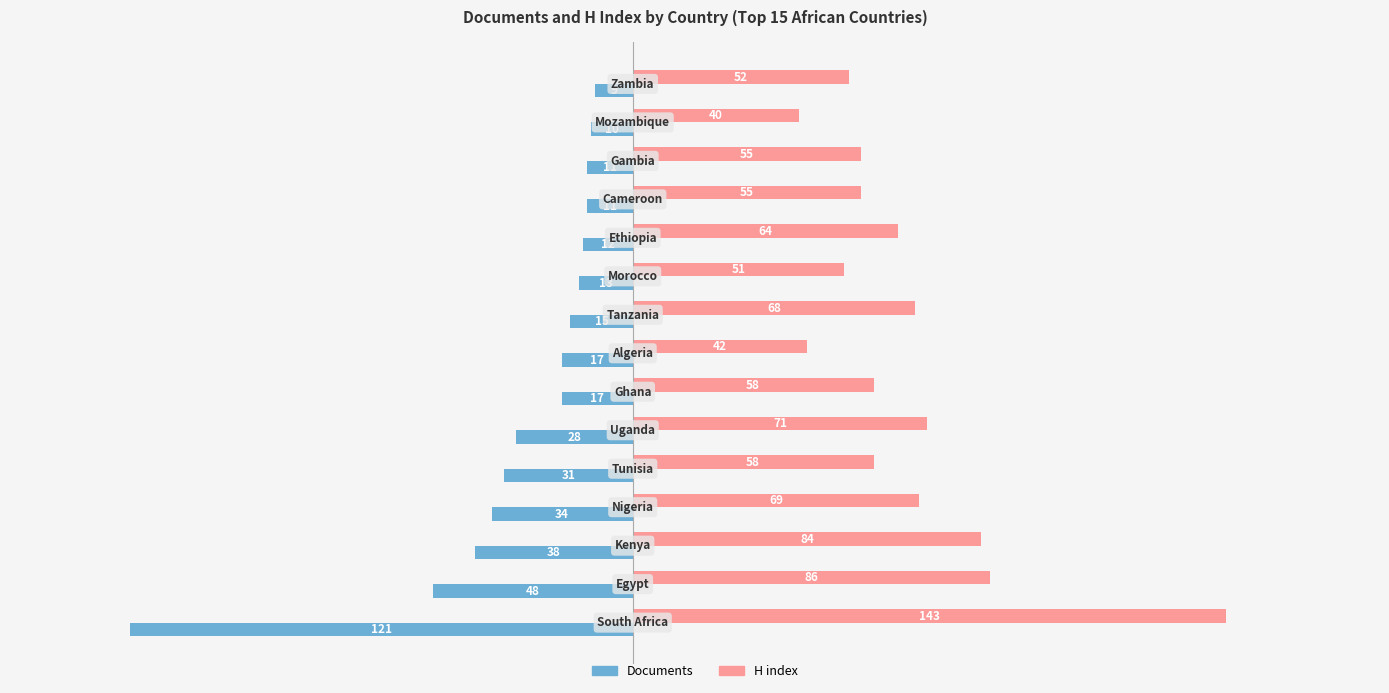

Rank the series by their average value, from highest to lowest.

H index, Documents